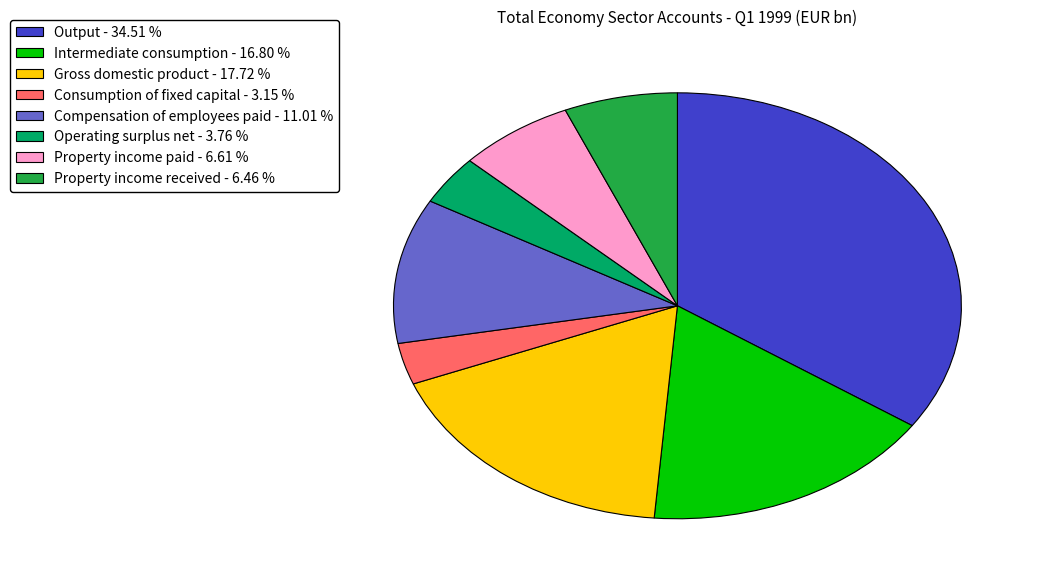

Is there a majority slice in this chart?

No